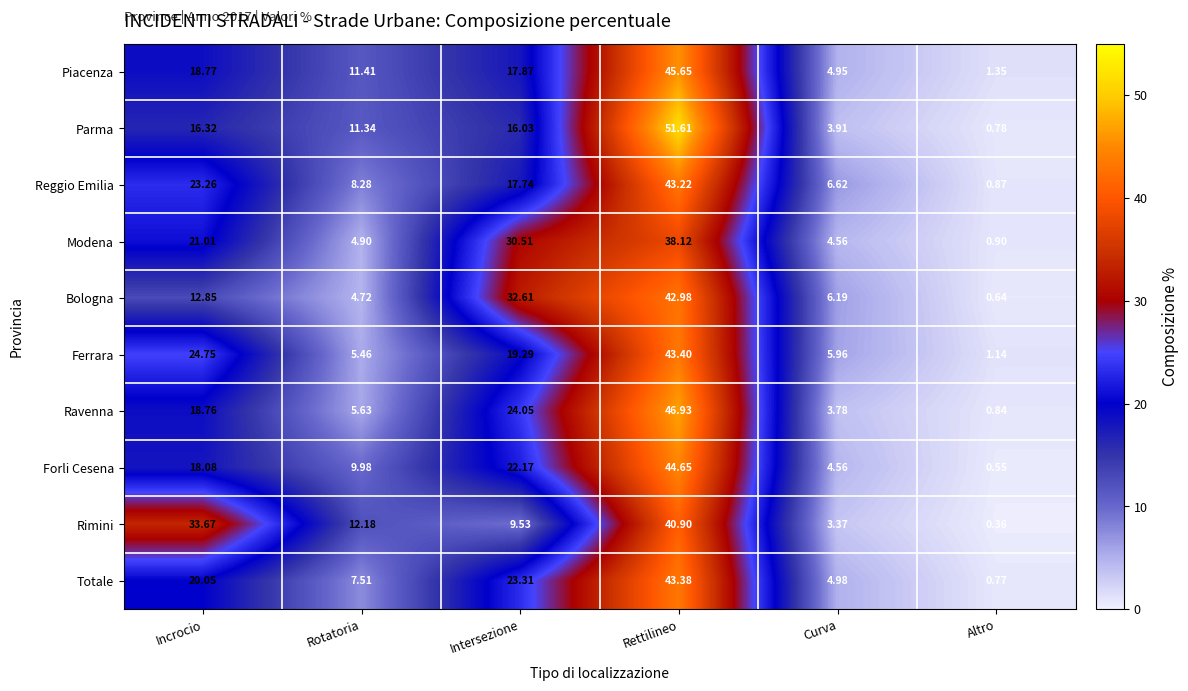

What is the total value across all series at Intersezione?

213.1